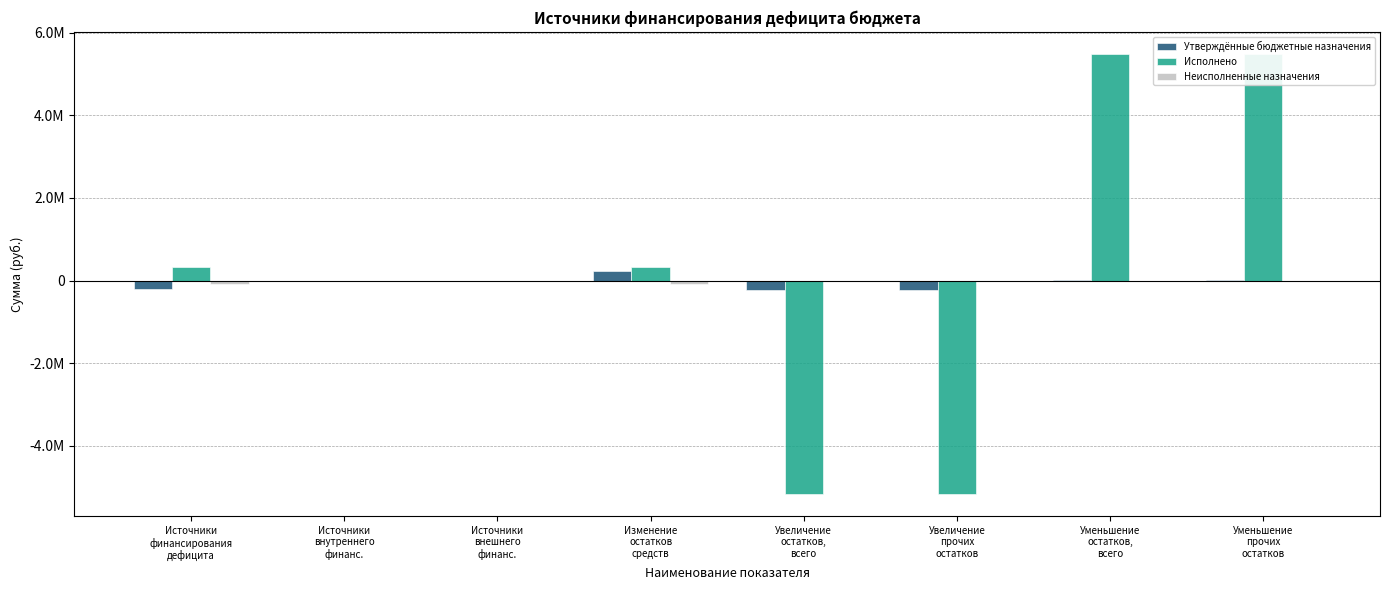

At Уменьшение
остатков,
всего, list the series in order from largest to smallest.

Исполнено, Утверждённые бюджетные назначения, Неисполненные назначения